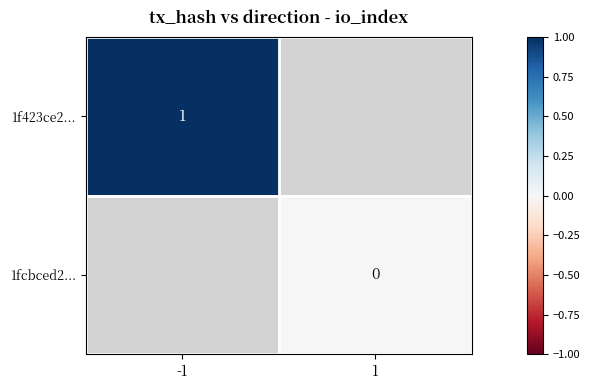

Between 1 and -1, which is larger?

-1